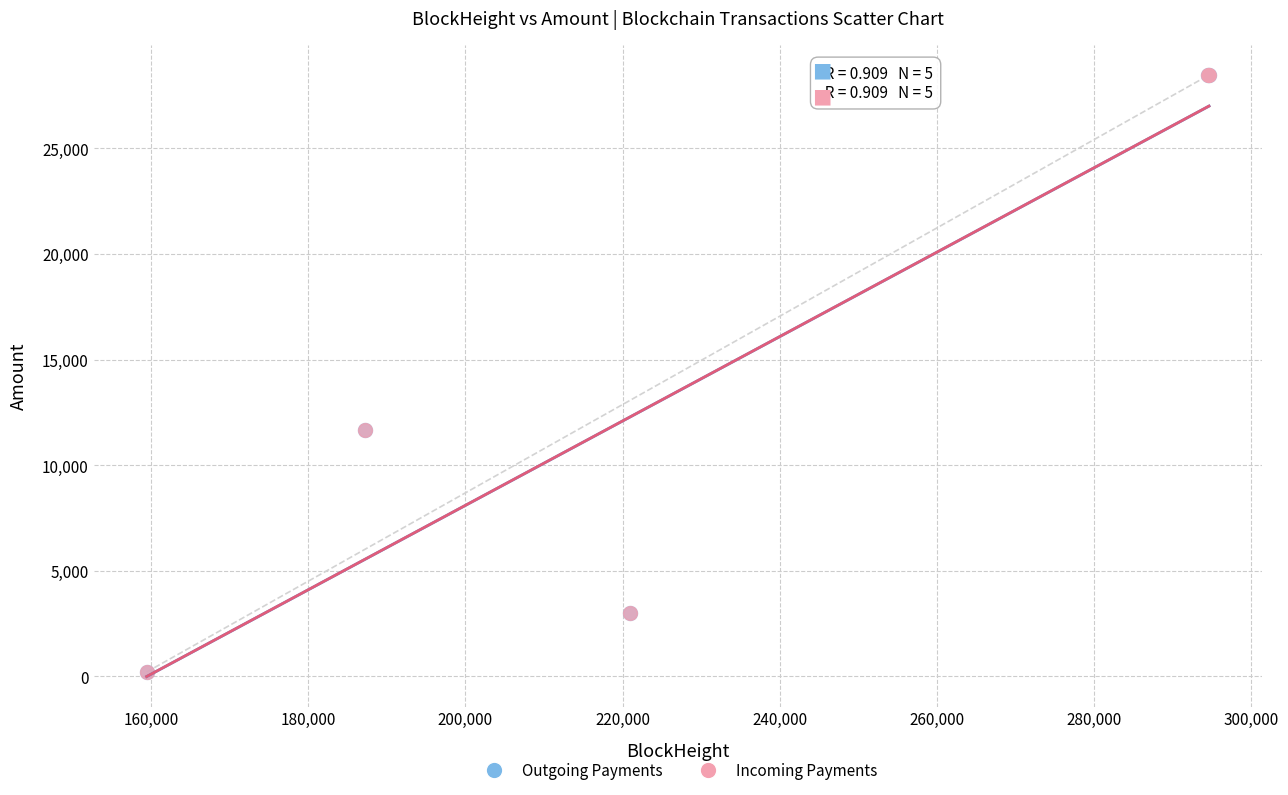

Which series has the widest spread of Y values?

Outgoing Payments